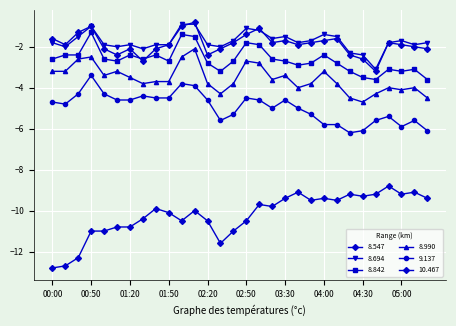

Does the chart have visible grid lines?

Yes